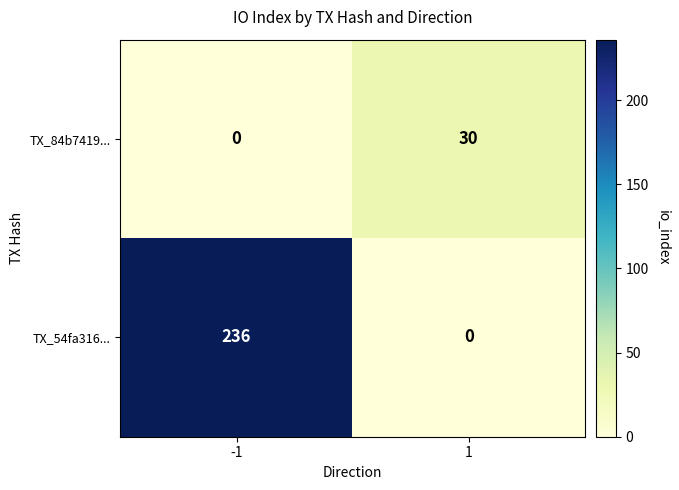

True or false: TX_54fa316... has a value of 122 at -1.

False